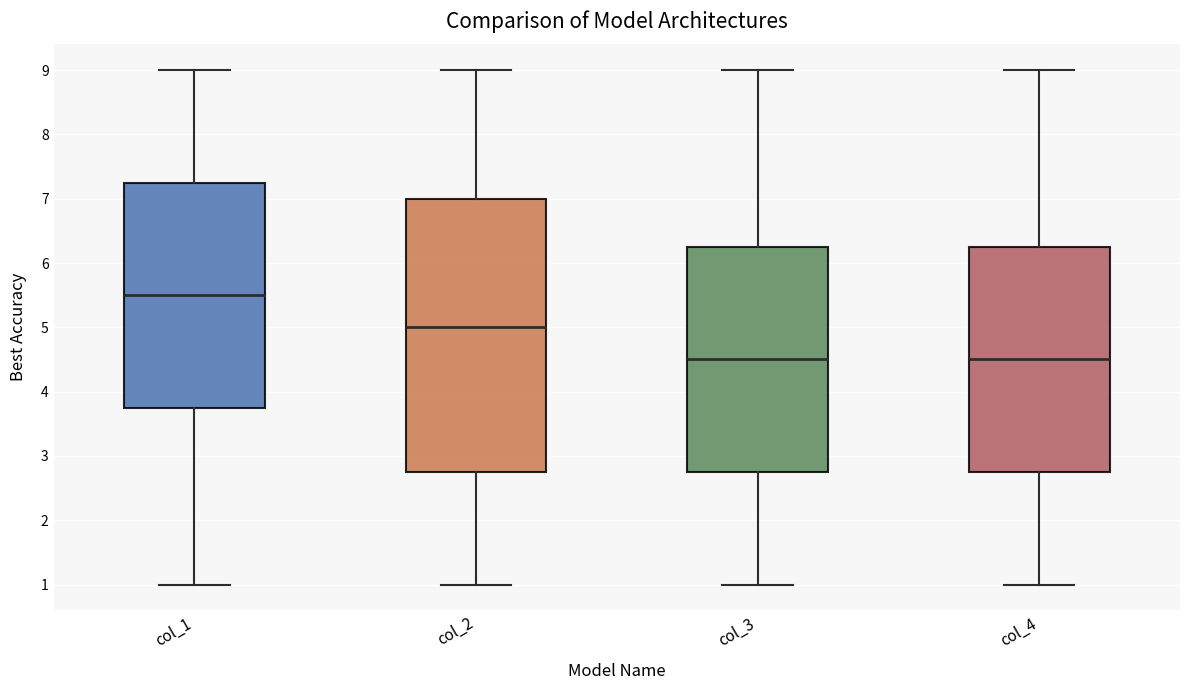

Reading left to right, transcribe this box plot: for each box, give where its median line is, the range the box spans, and where its two whiskers end, as read against the y-axis. The values are not printed on the chart, so give them approximately, as read against the axis.

col_1: median 5.5, box 3.8 to 7.3, whiskers 1.0 to 9.0
col_2: median 5.0, box 2.8 to 7.0, whiskers 1.0 to 9.0
col_3: median 4.5, box 2.8 to 6.3, whiskers 1.0 to 9.0
col_4: median 4.5, box 2.8 to 6.3, whiskers 1.0 to 9.0